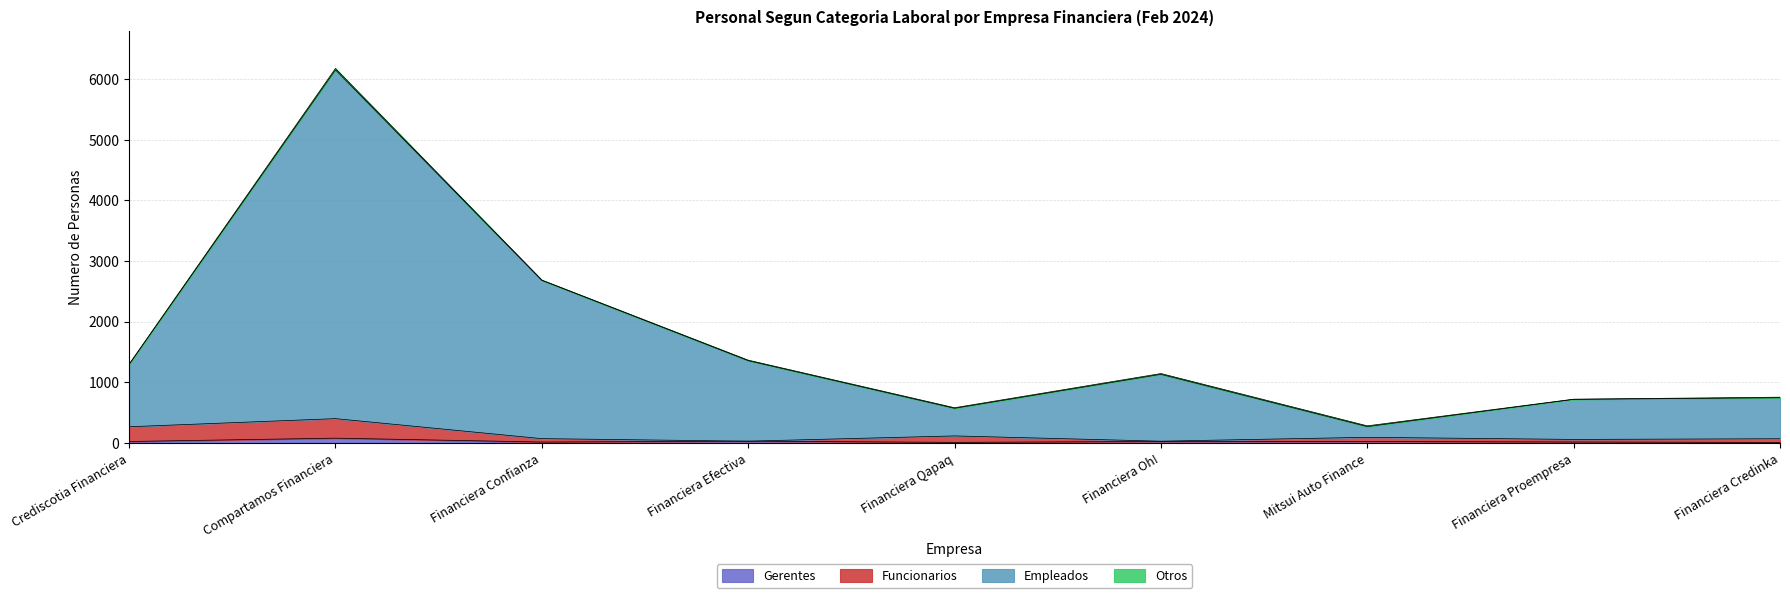

How many lines are shown in the chart?

4